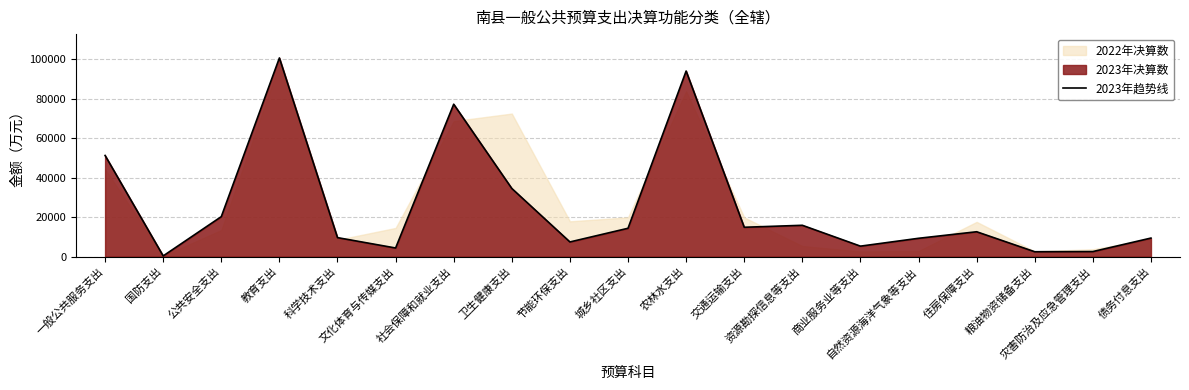

Which label corresponds to the smallest value in the chart?

国防支出